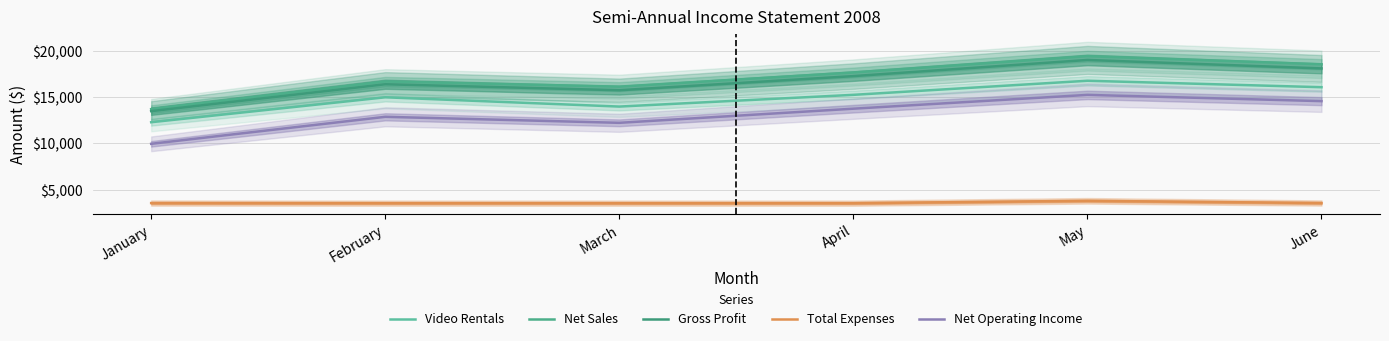

Which has a higher value, February or May?

May